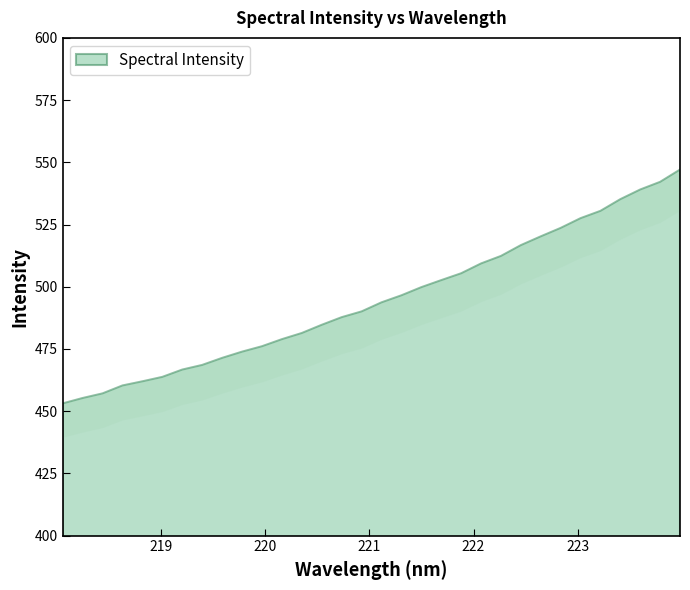

True or false: the data shows 290.3 at 218.0596.

False